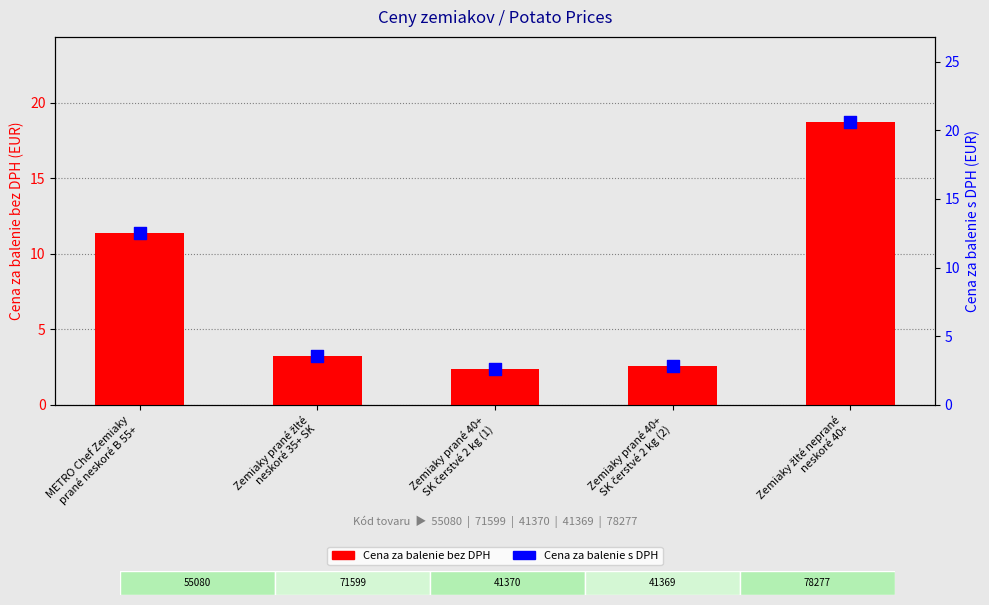

What is the total value across all series at Zemiaky prané žlté
neskoré 35+ SK?

6.8